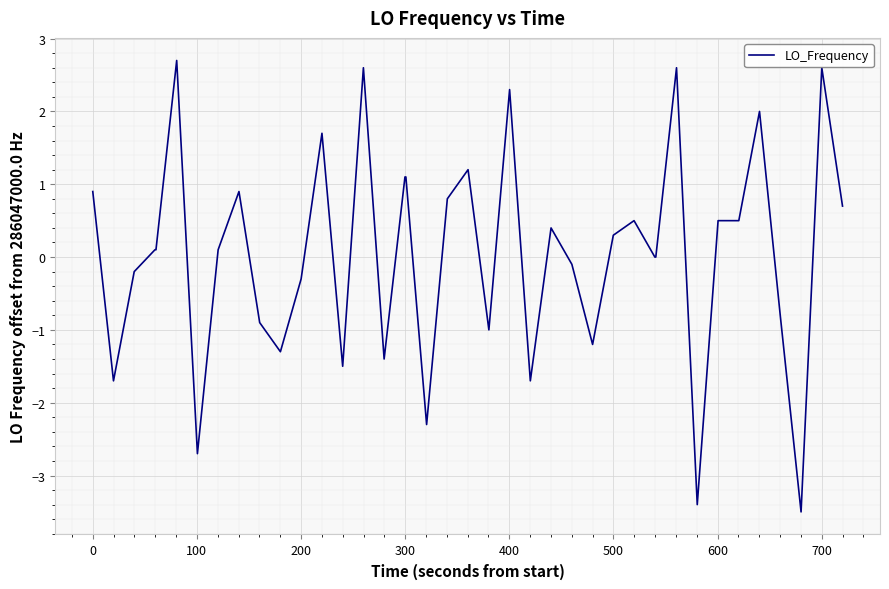

What is the greatest value displayed?

2.7